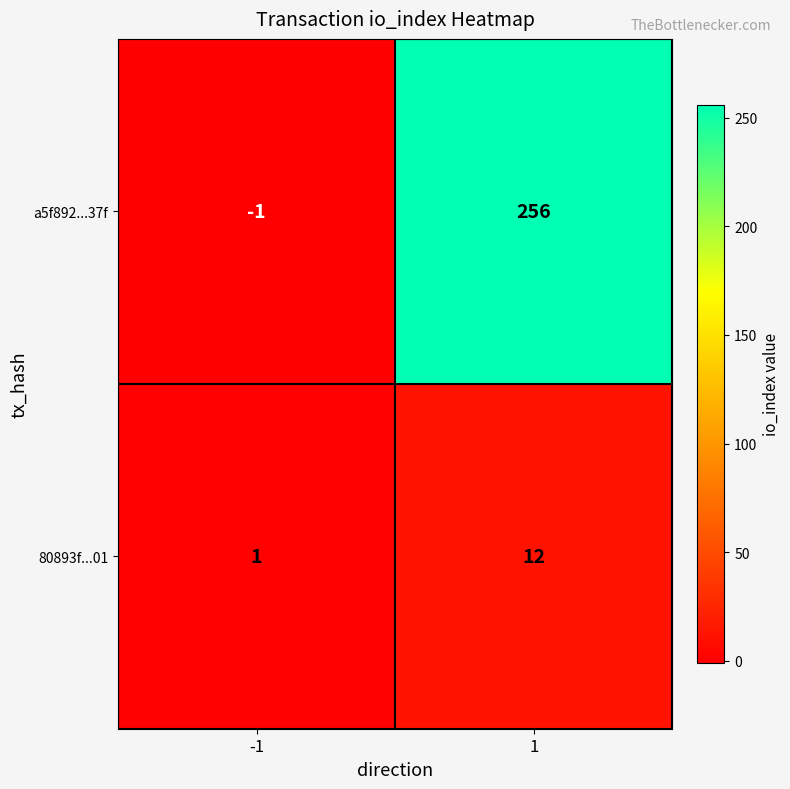

What value does the 80893f...01 series have at 1?

12